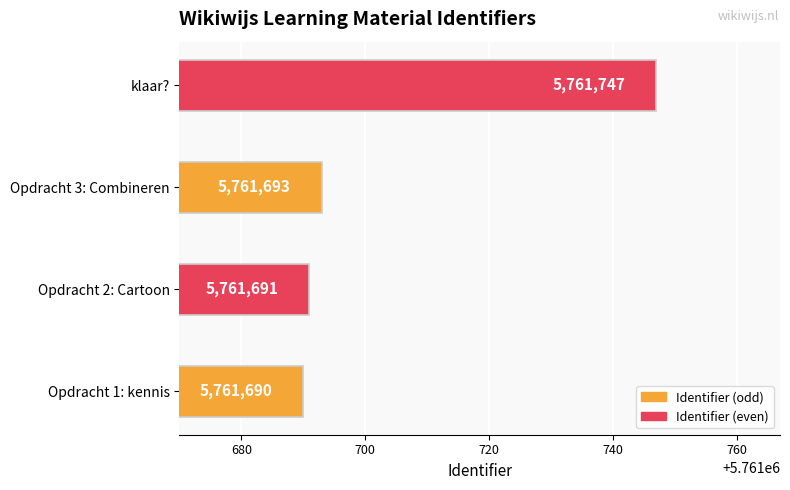

List the labels in order of value, smallest first.

Opdracht 1: kennis, Opdracht 2: Cartoon, Opdracht 3: Combineren, klaar?